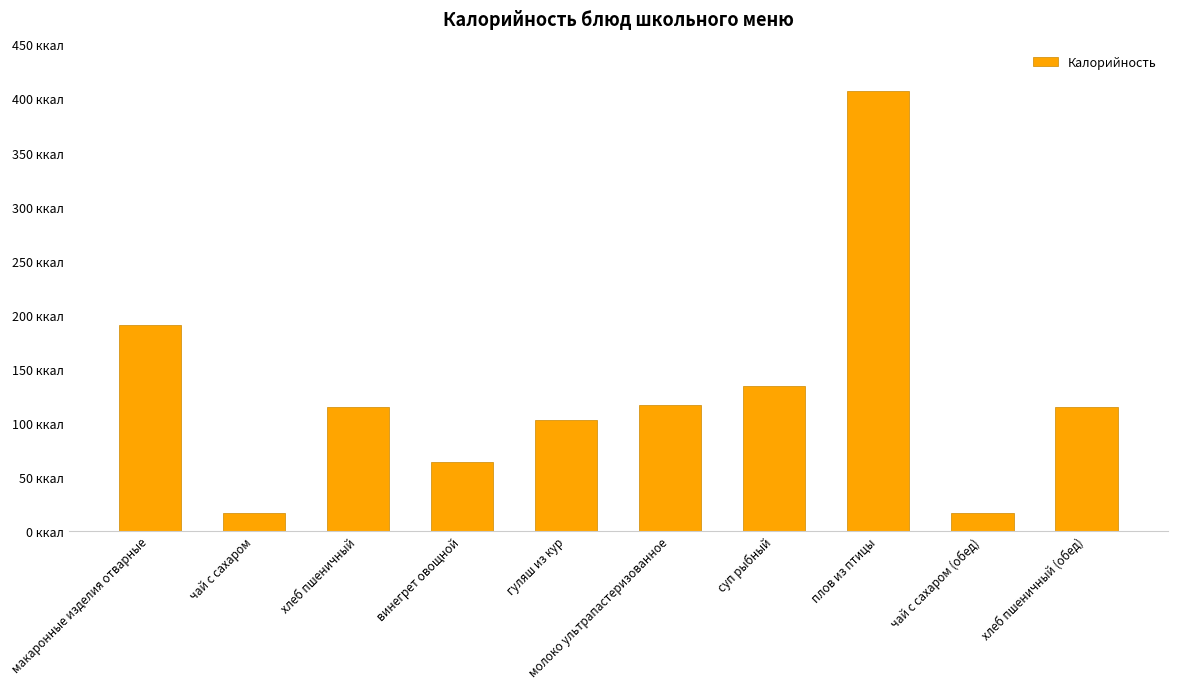

Which label corresponds to the largest value in the chart?

плов из птицы